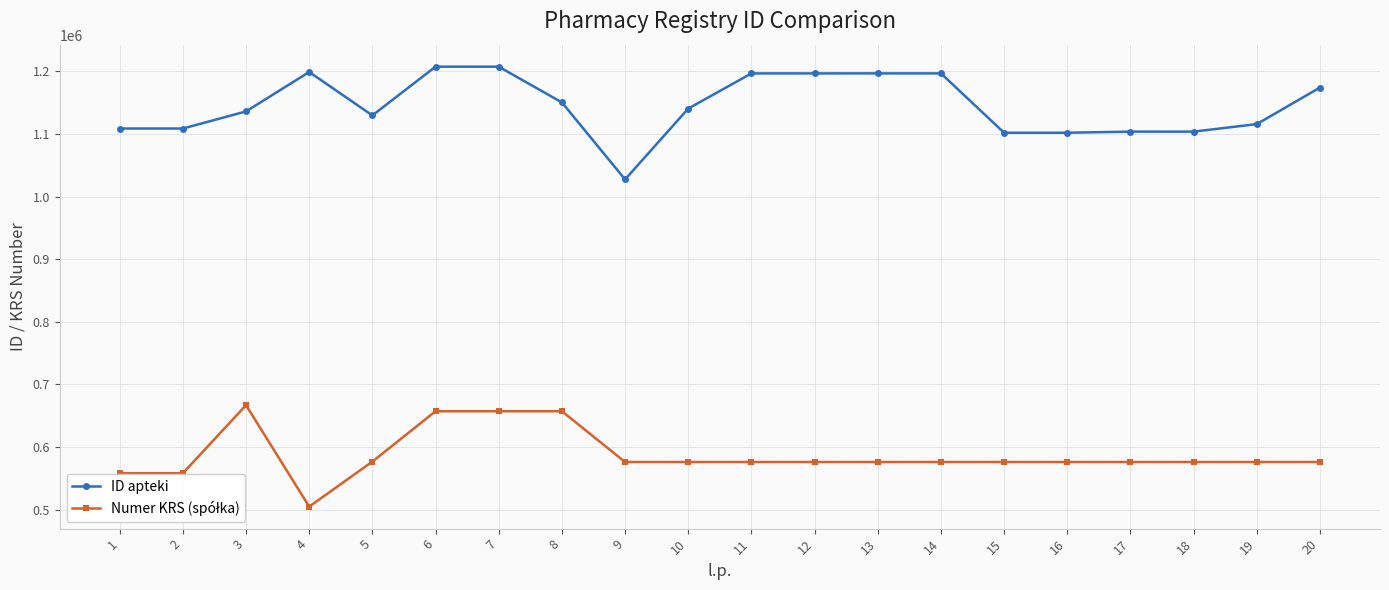

What is the minimum value shown in the chart?

505003